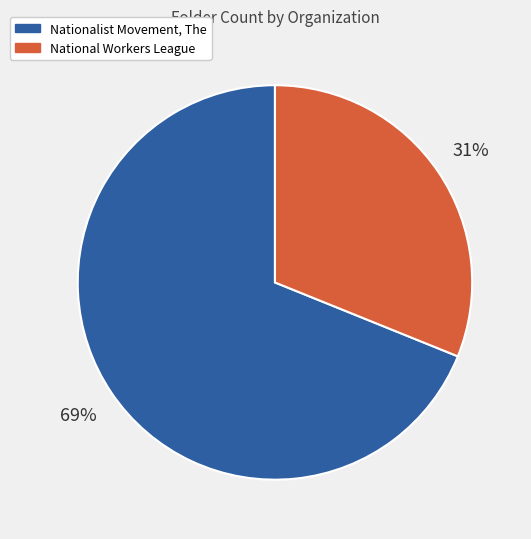

Count the number of slices in the pie.

2